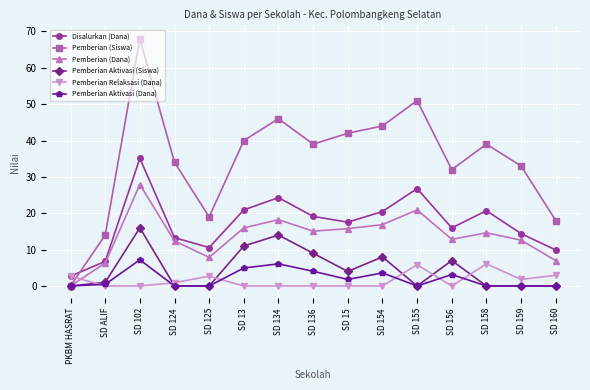

What is the difference between the maximum and minimum values in the Pemberian Relaksasi (Dana) series?

6.1